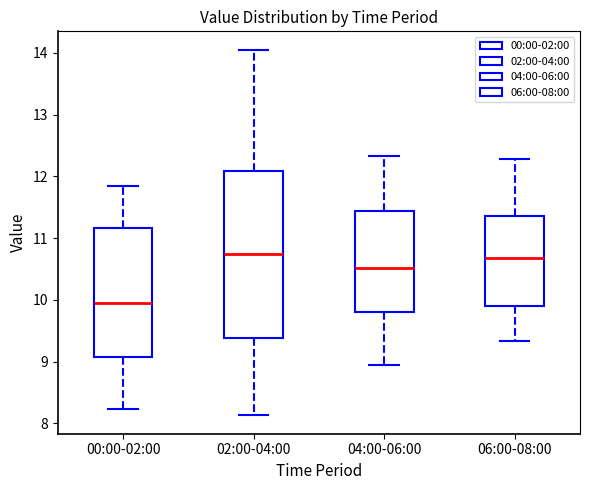

Reading left to right, transcribe this box plot: for each box, give where its median line is, the range the box spans, and where its two whiskers end, as read against the y-axis. The values are not printed on the chart, so give them approximately, as read against the axis.

00:00-02:00: median 10.0, box 9.1 to 11.2, whiskers 8.2 to 11.9
02:00-04:00: median 10.7, box 9.4 to 12.1, whiskers 8.1 to 14.1
04:00-06:00: median 10.5, box 9.8 to 11.4, whiskers 9.0 to 12.3
06:00-08:00: median 10.7, box 9.9 to 11.4, whiskers 9.3 to 12.3